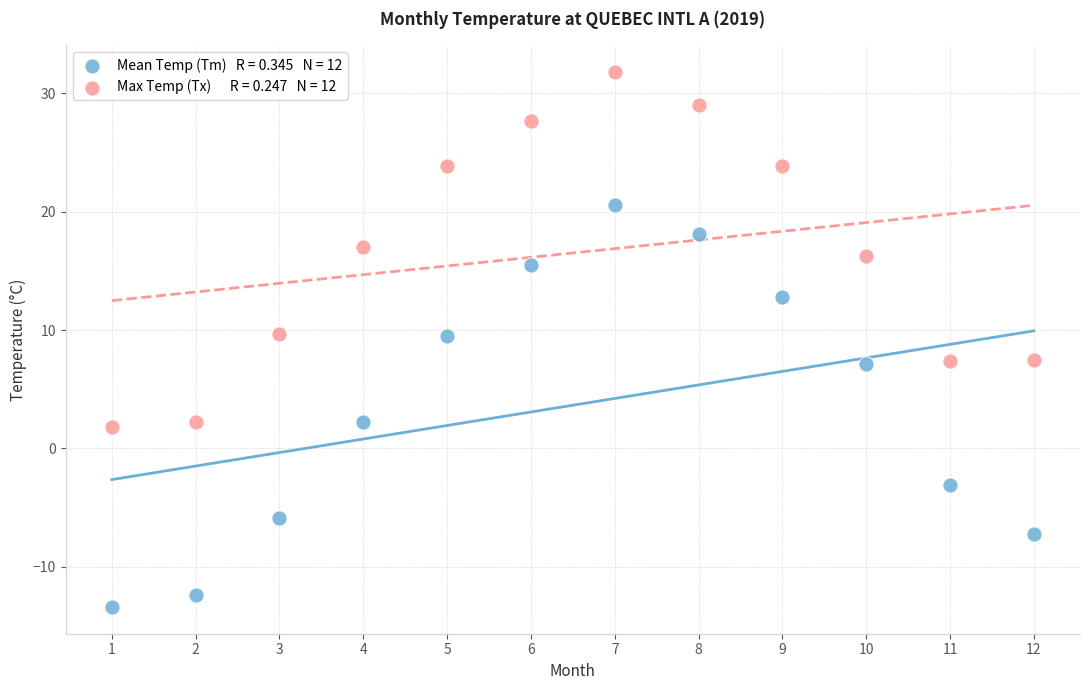

Across all data points, what is the range of Y values (max minus min)?

45.2